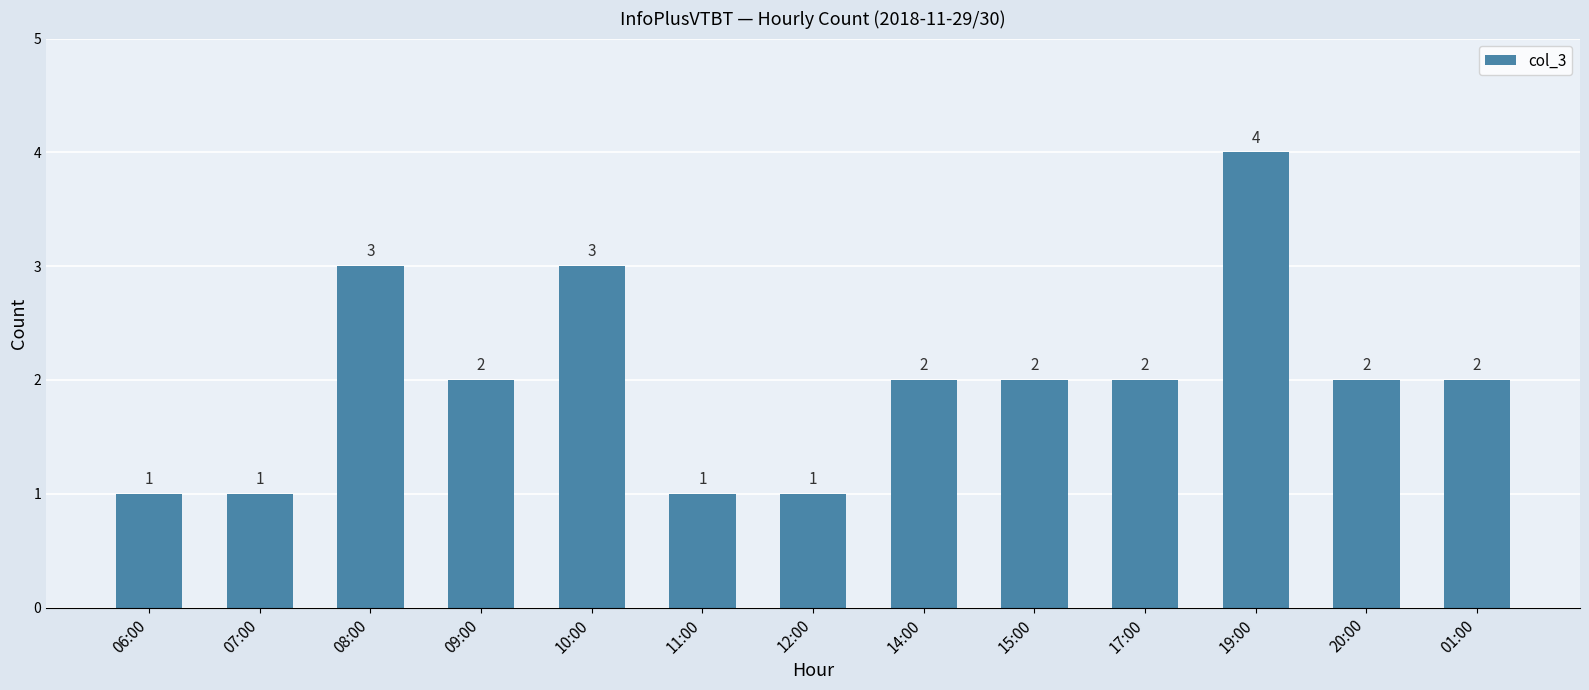

What is the sum of the values at 01:00 and 10:00?

5